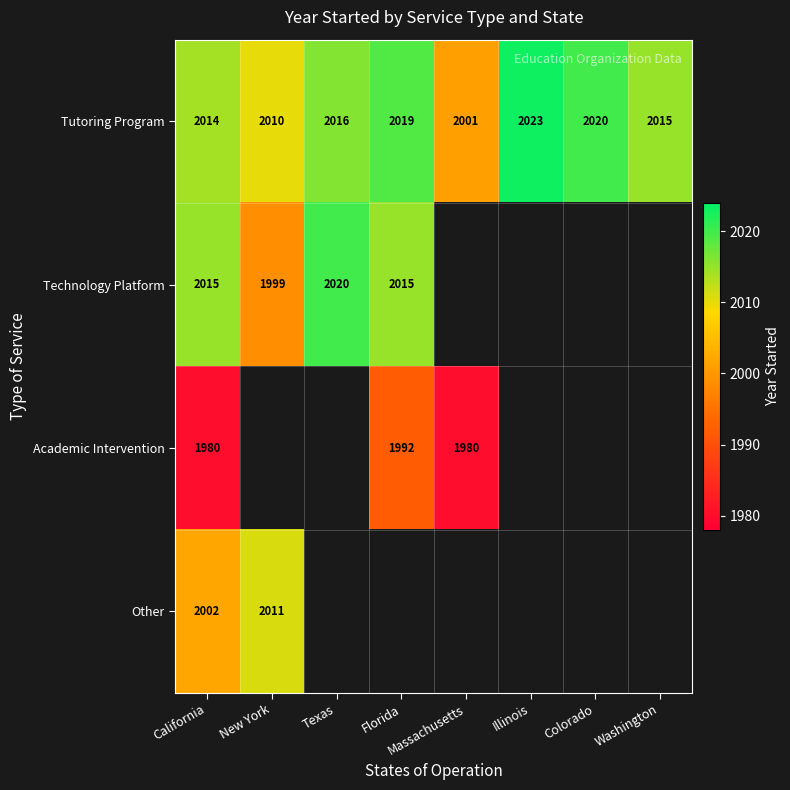

What is the difference between the maximum and minimum values in the Tutoring Program series?

22